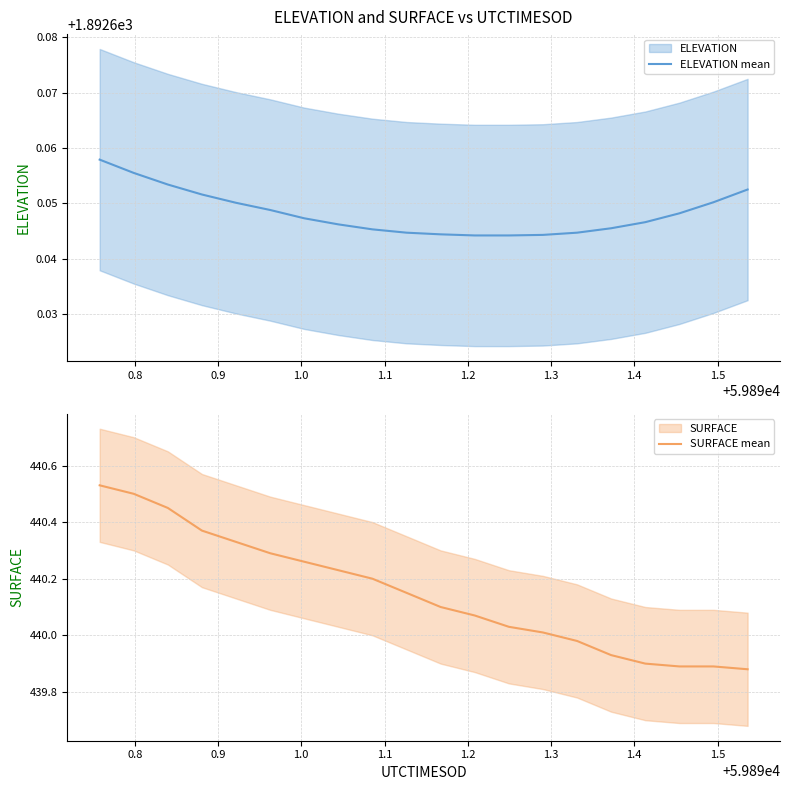

Reading left to right, extract all data points from this chart.

ELEVATION mean: 1892.7	1892.7	1892.7	1892.7	1892.7	1892.6	1892.6	1892.6	1892.6	1892.6	1892.6	1892.6	1892.6	1892.6	1892.6	1892.6	1892.6	1892.6	1892.7	1892.7
SURFACE mean: 440.5	440.5	440.4	440.4	440.3	440.3	440.3	440.2	440.2	440.1	440.1	440.1	440.0	440.0	440.0	439.9	439.9	439.9	439.9	439.9